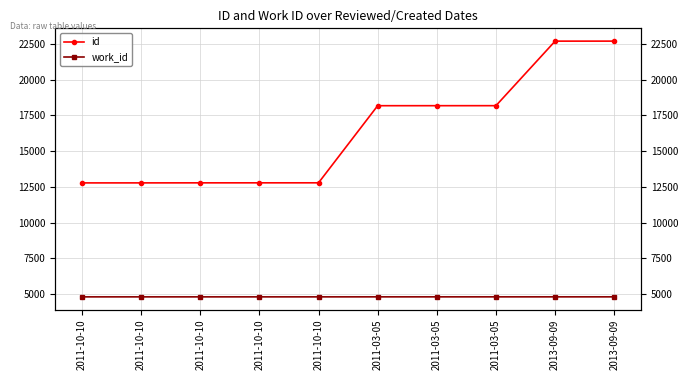

How many values in the id series are below 18181?

5